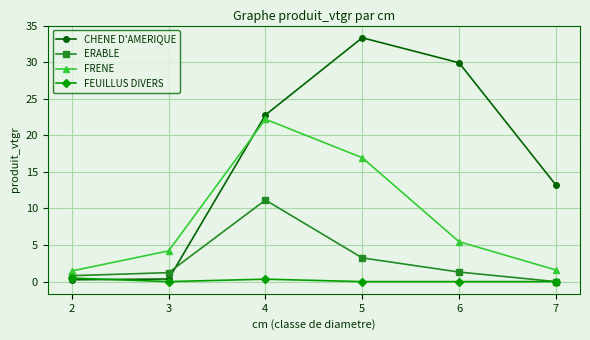

What are all the series names shown in the legend?

CHENE D'AMERIQUE, ERABLE, FRENE, FEUILLUS DIVERS